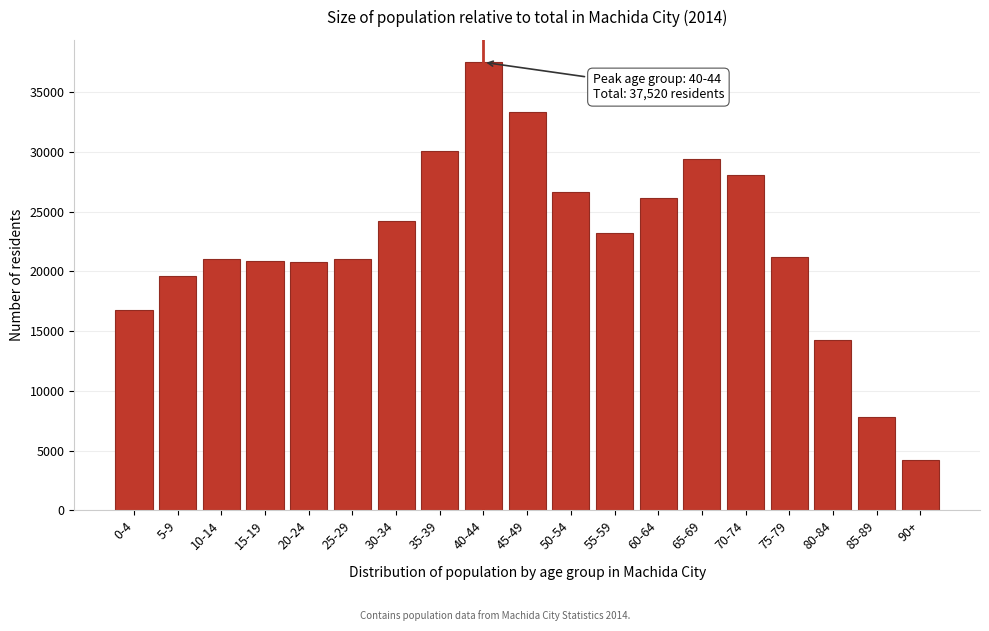

Which category has the lowest value across all series?

90+